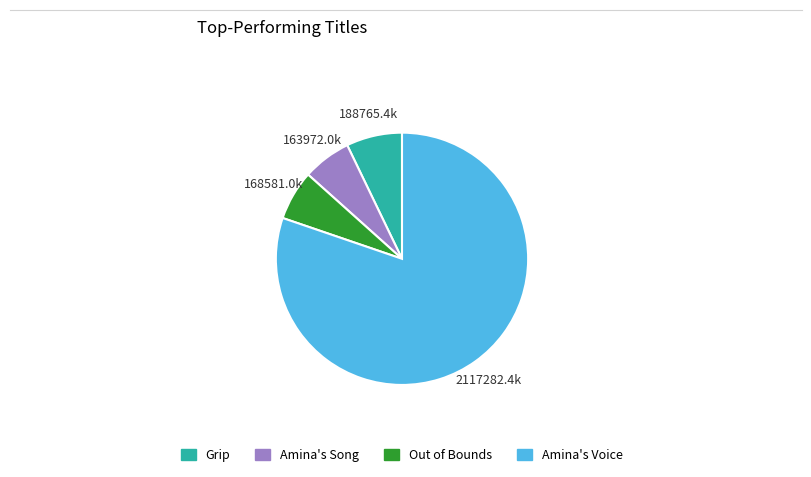

Is it true that Out of Bounds is 6% of the pie?

True